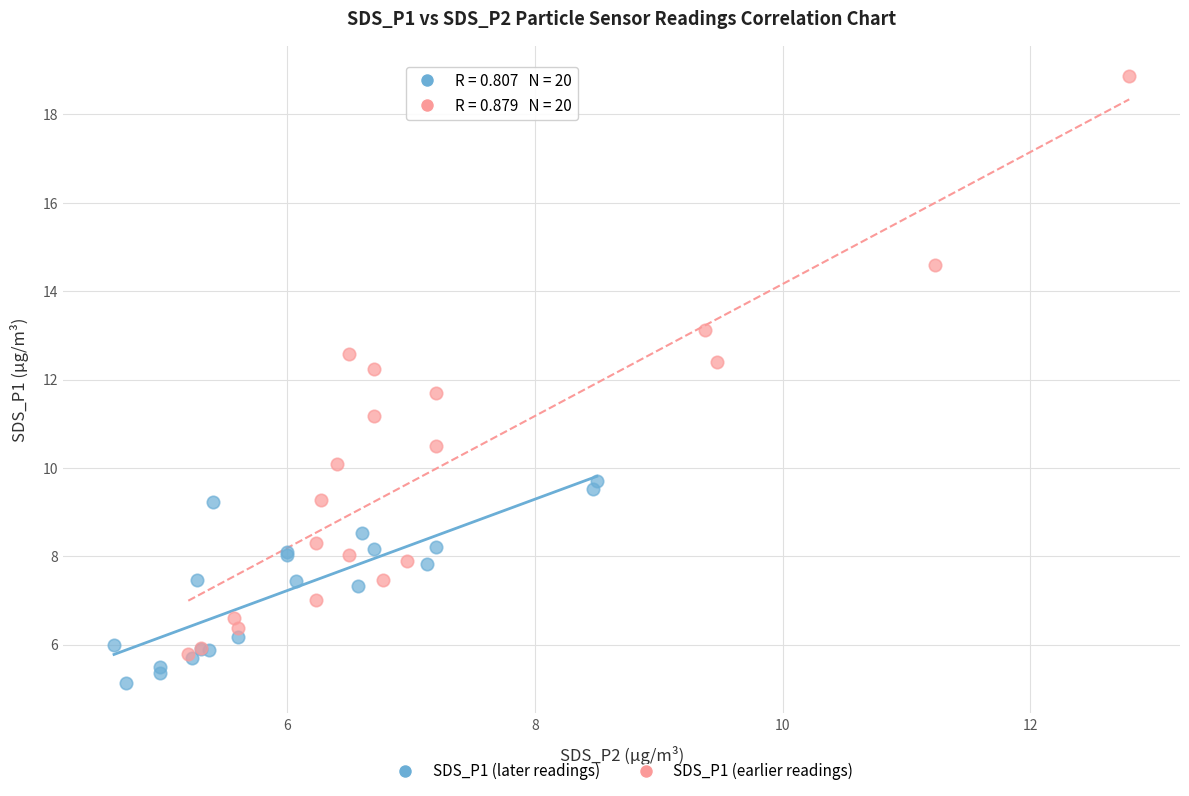

Which series contains the lowest Y value?

SDS_P1 (later readings)